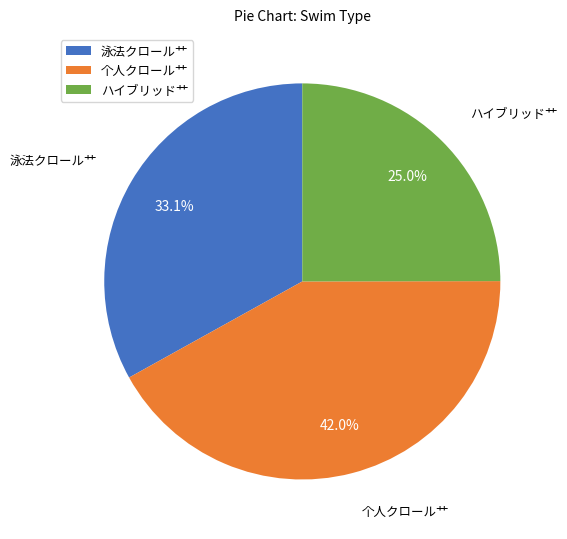

Does any single category account for the majority?

No